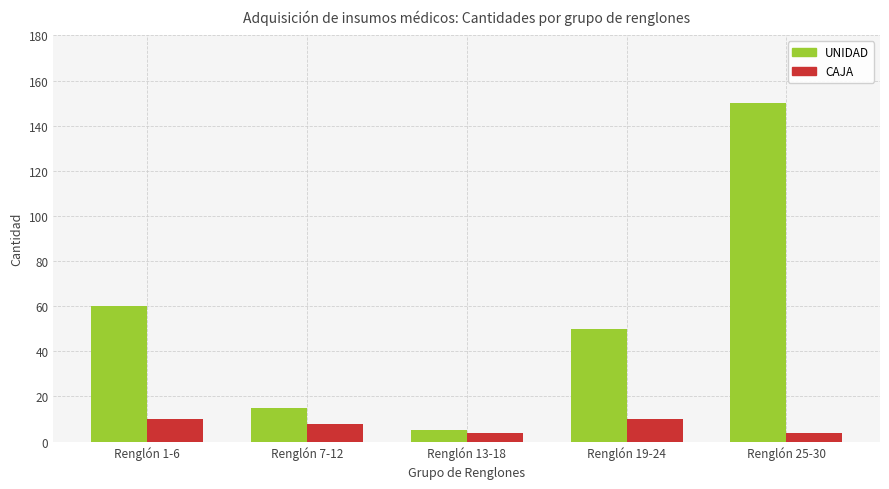

True or false: UNIDAD has a value of 150 at Renglón 25-30.

True